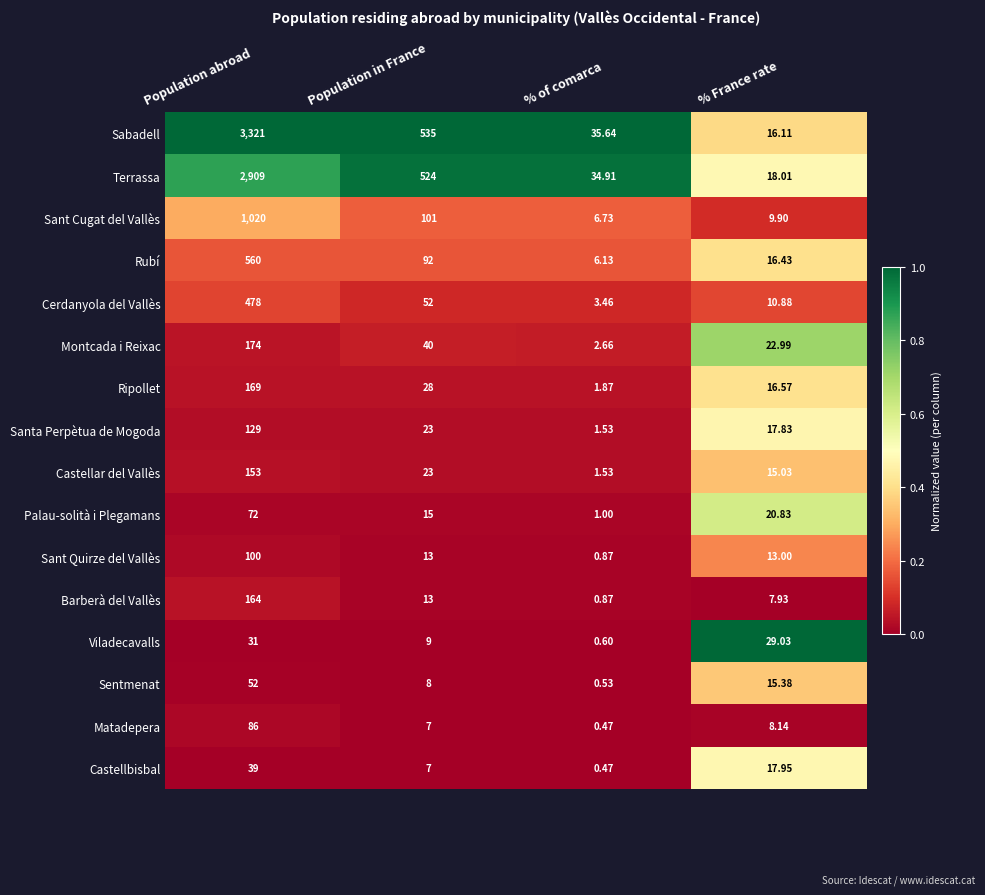

Between Population abroad and % France rate, which series saw the biggest shift?

Sabadell